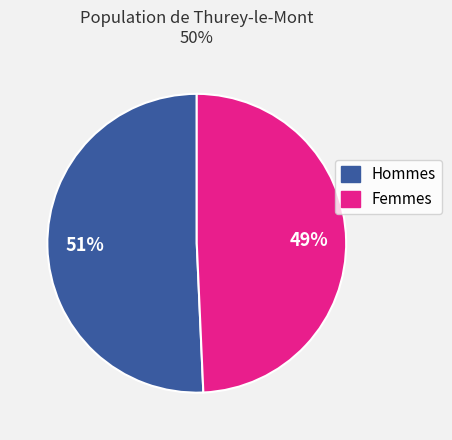

How many slices are in this pie chart?

2